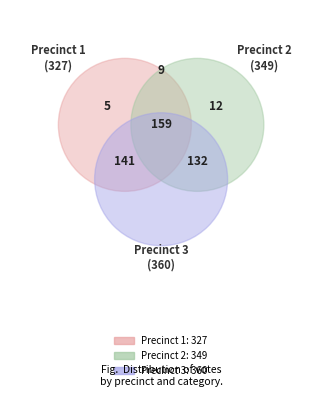

What percentage is the Precinct 3 slice, to the nearest percent?

35%